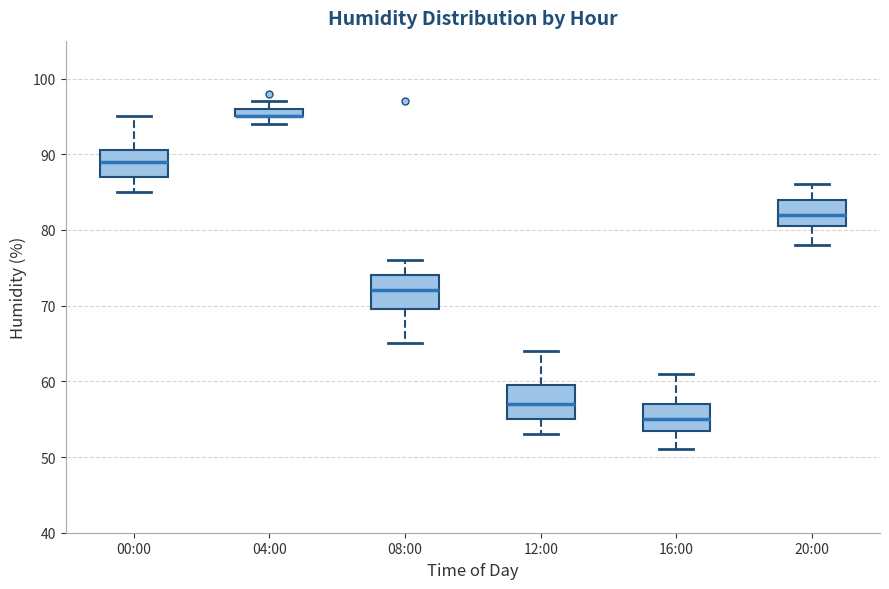

Where does the upper whisker of the box for 20:00 end on the y-axis? The values are not printed on the chart, so give them approximately, as read against the axis.

86